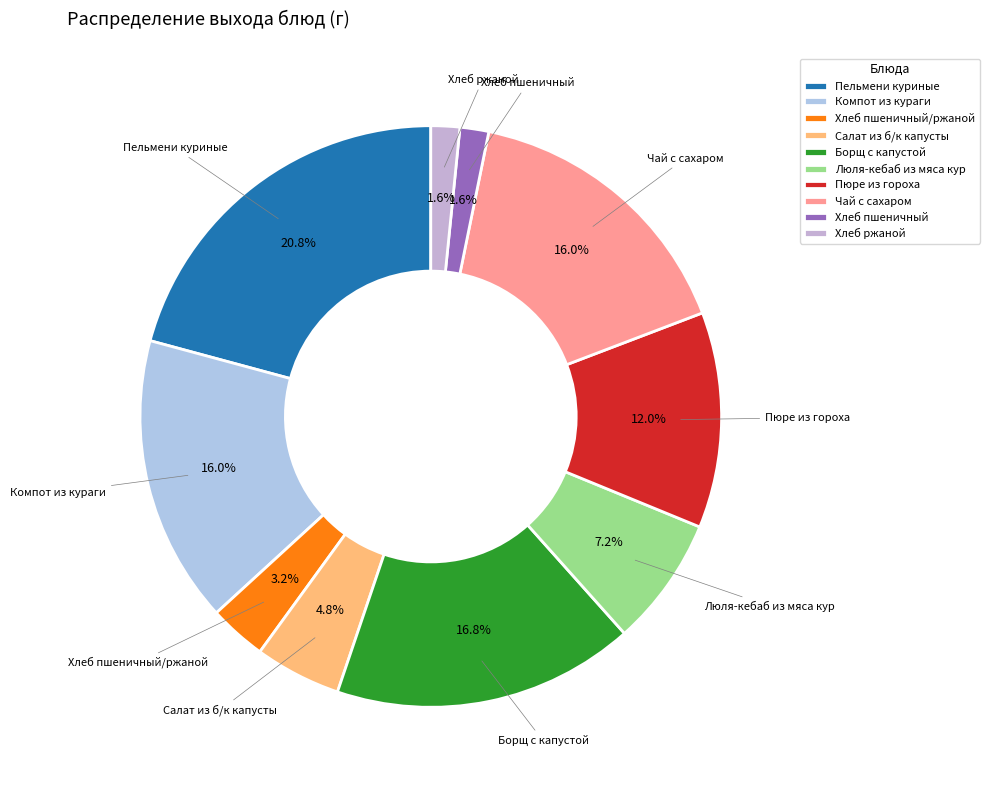

The Салат из б/к капусты slice represents 14% of the pie. True or false?

False